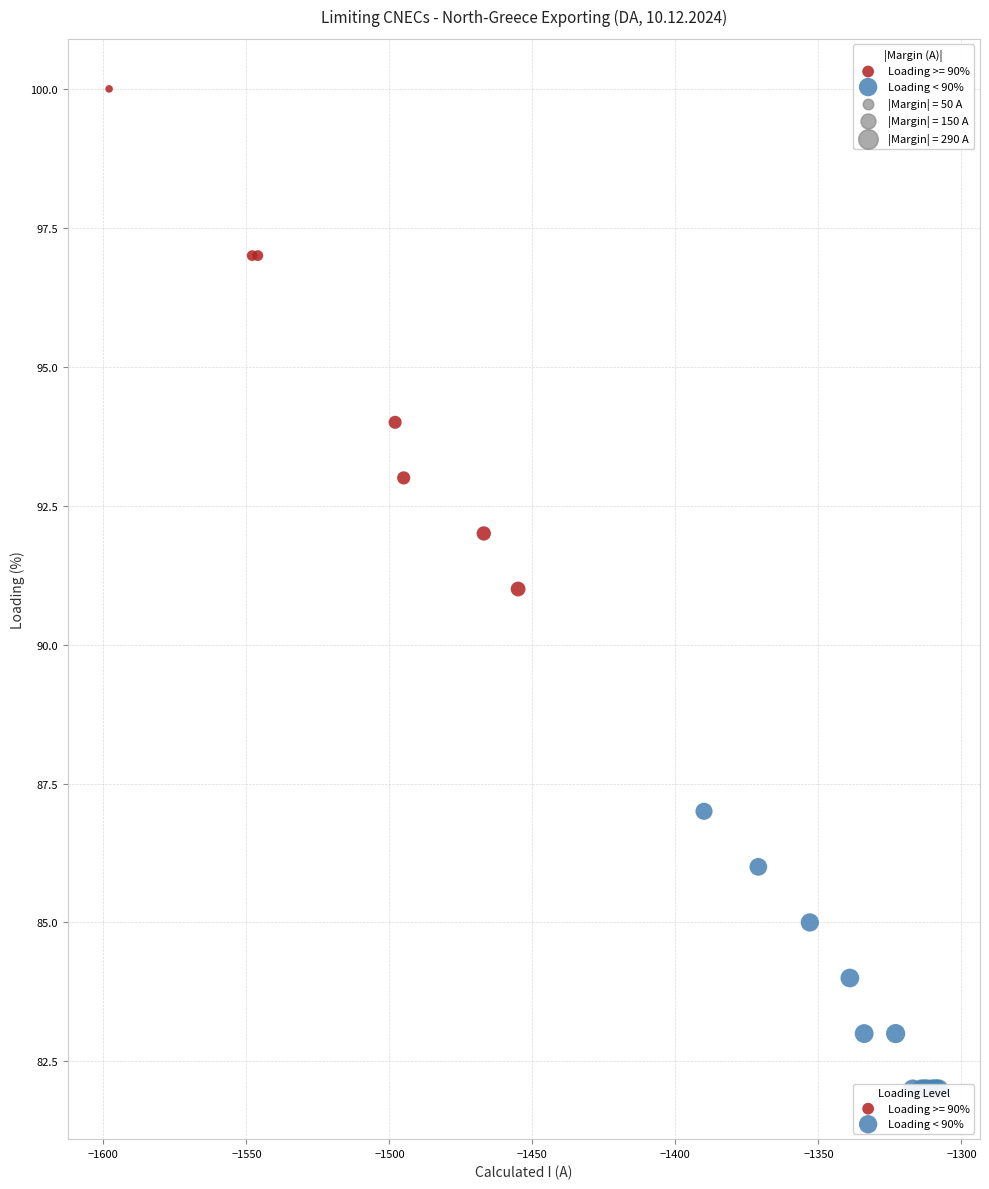

Which series contains the lowest Y value?

Loading < 90%